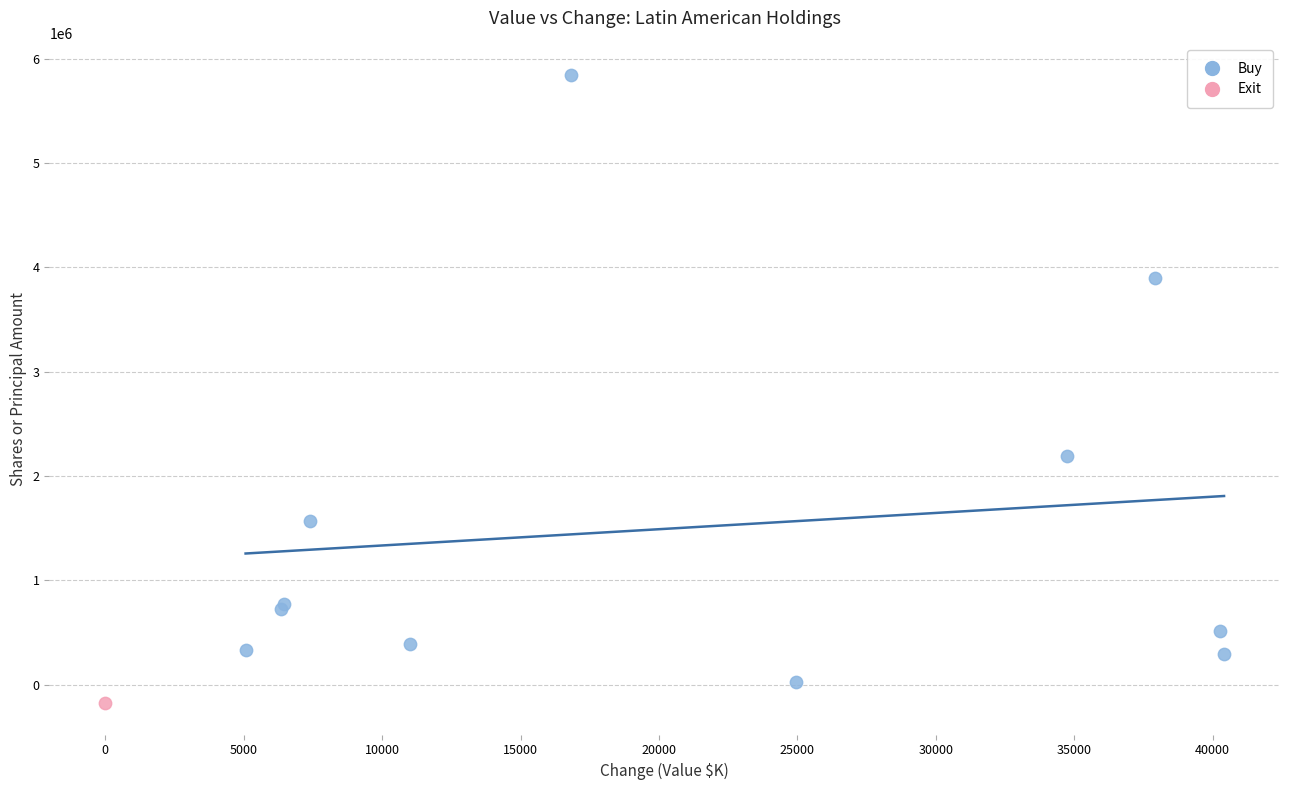

What are all the series names shown in the legend?

Buy, Exit